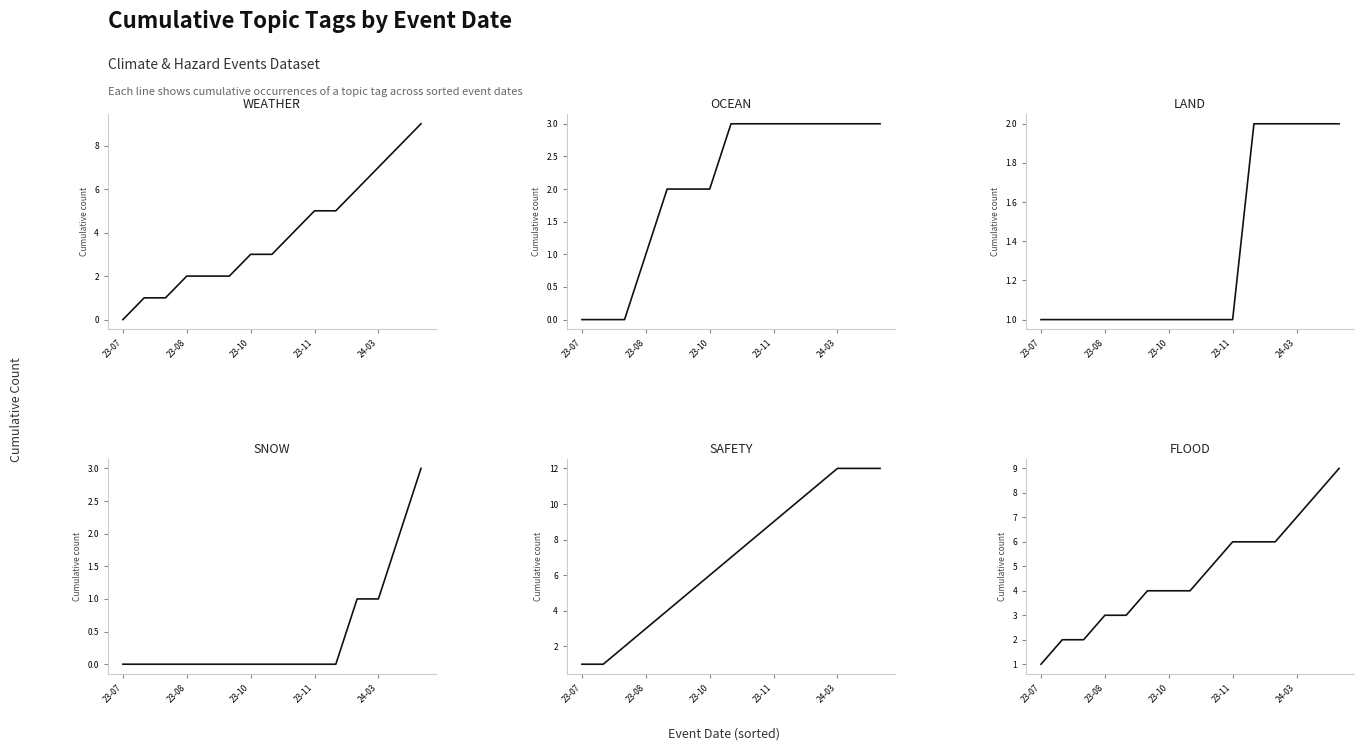

Reading right to left, transcribe all the data shown in this chart.

WEATHER: 9	8	7	6	5	5	4	3	3	2	2	2	1	1	0
OCEAN: 3	3	3	3	3	3	3	3	2	2	2	1	0	0	0
LAND: 2	2	2	2	2	1	1	1	1	1	1	1	1	1	1
SNOW: 3	2	1	1	0	0	0	0	0	0	0	0	0	0	0
SAFETY: 12	12	12	11	10	9	8	7	6	5	4	3	2	1	1
FLOOD: 9	8	7	6	6	6	5	4	4	4	3	3	2	2	1